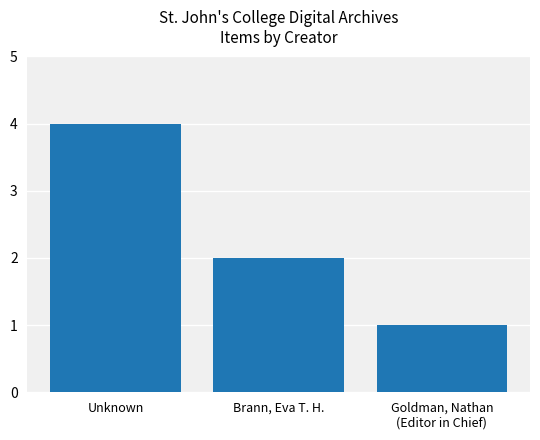

What is the ratio of the value at Brann, Eva T. H. to the value at Goldman, Nathan
(Editor in Chief)?

2.0